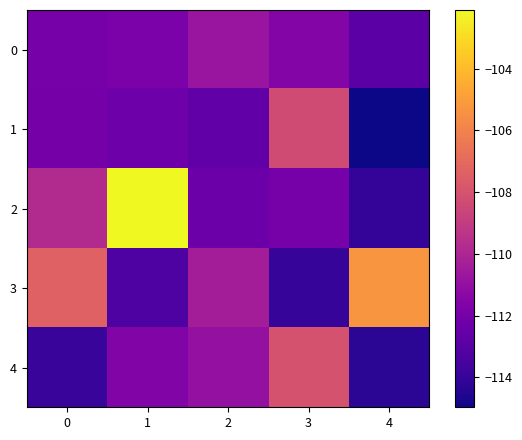

How many categories are shown in the chart?

5